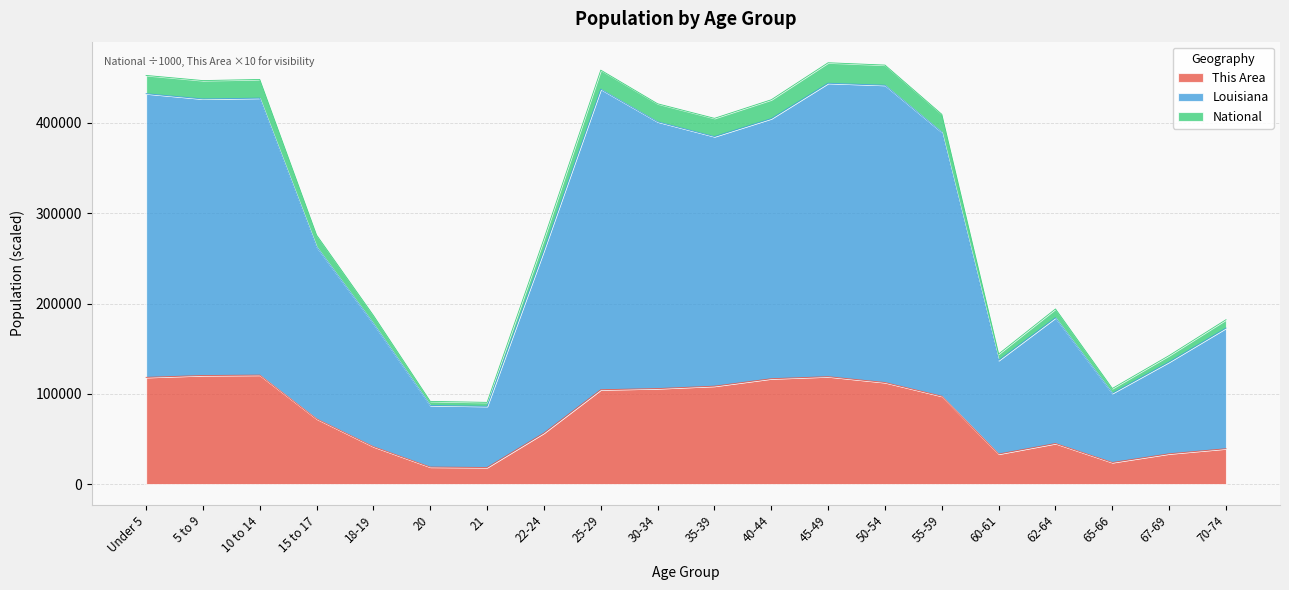

How many interior local peaks does the Louisiana series have?

4